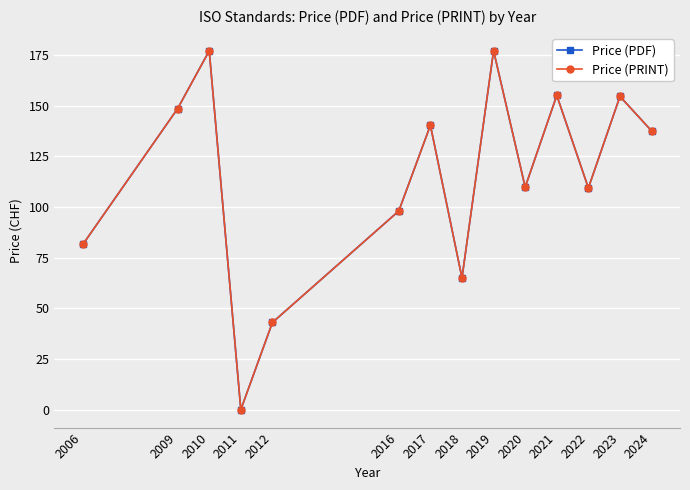

Rank the series at 2020 from highest to lowest value.

Price (PDF), Price (PRINT)